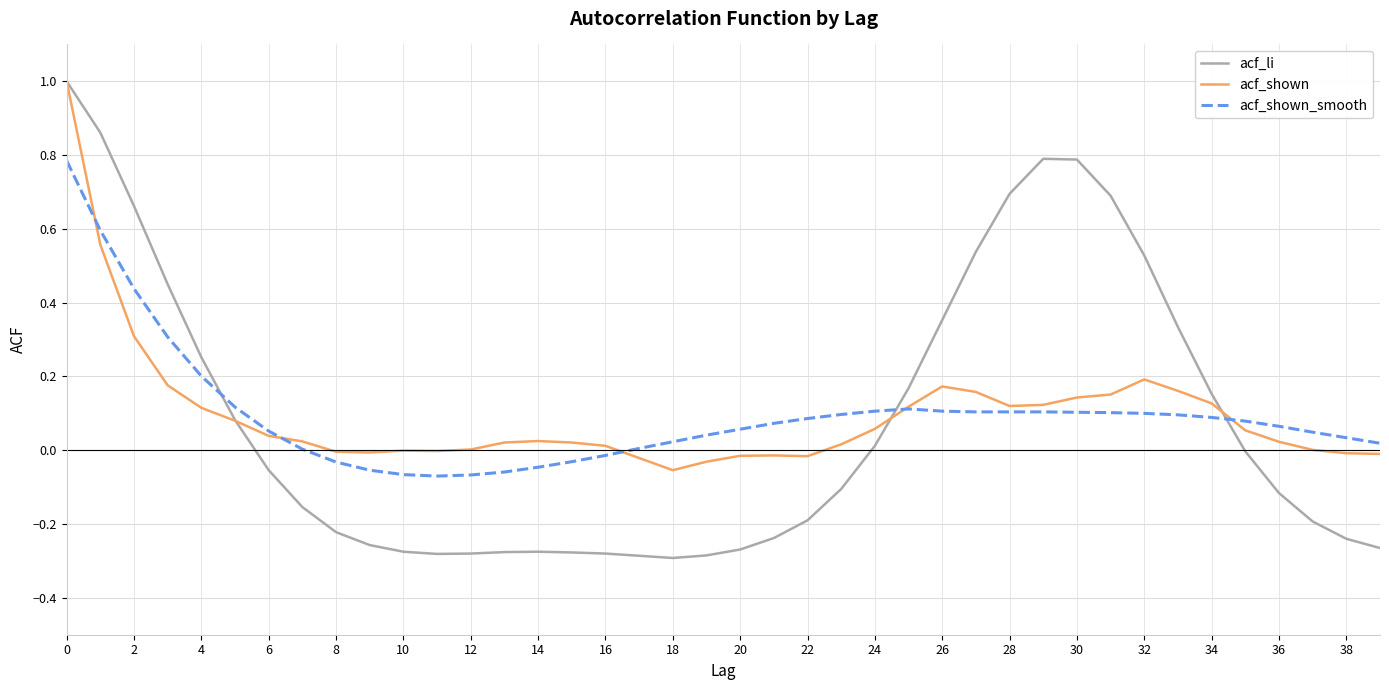

Which series has the largest range (max minus min)?

acf_li